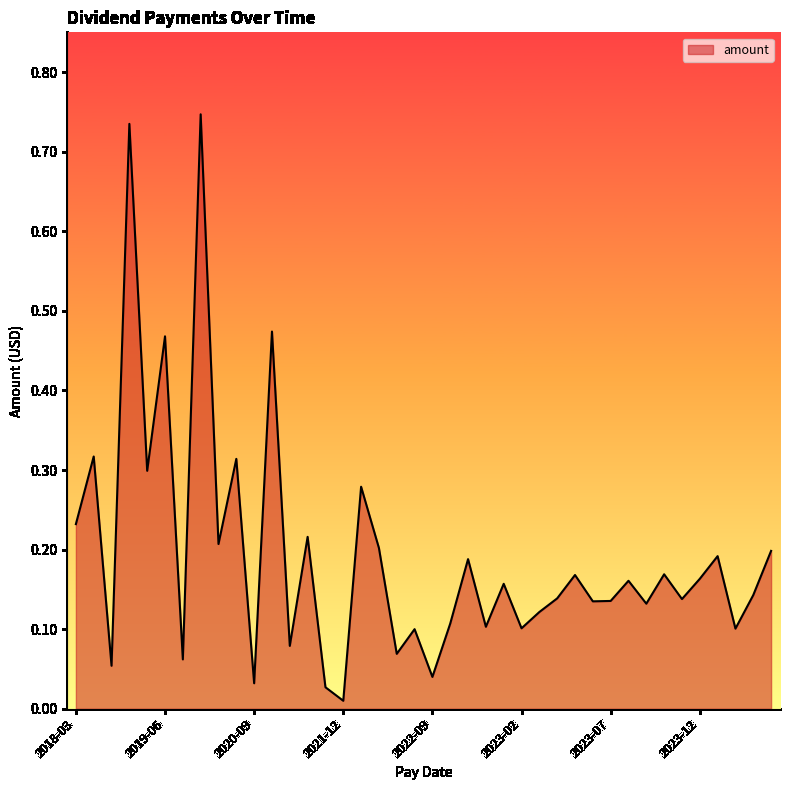

True or false: the data shows 0.2 at 2023-02.

False